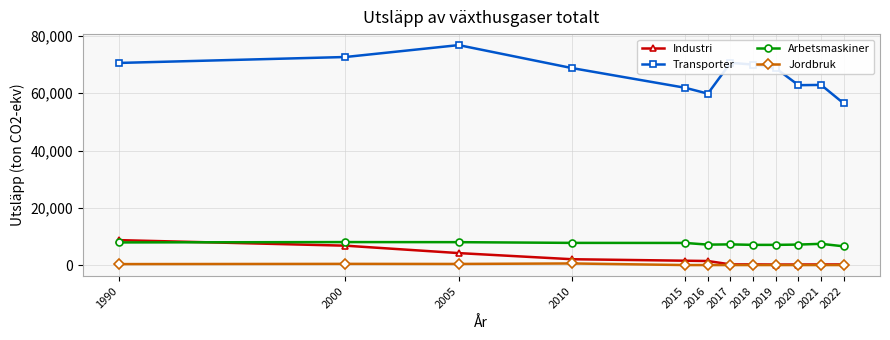

What is the total value across all series at 2000?

87877.2